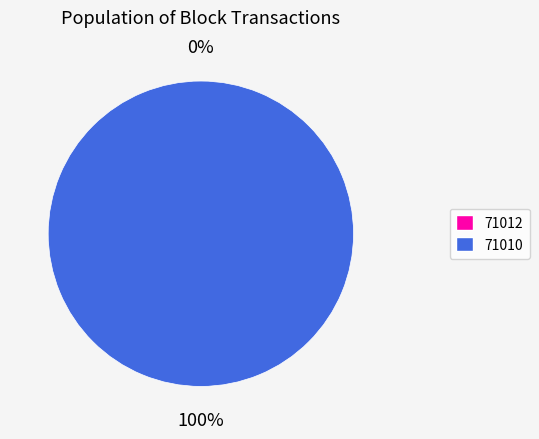

To the nearest percent, what is the combined percentage of 71012 and 71010?

100%